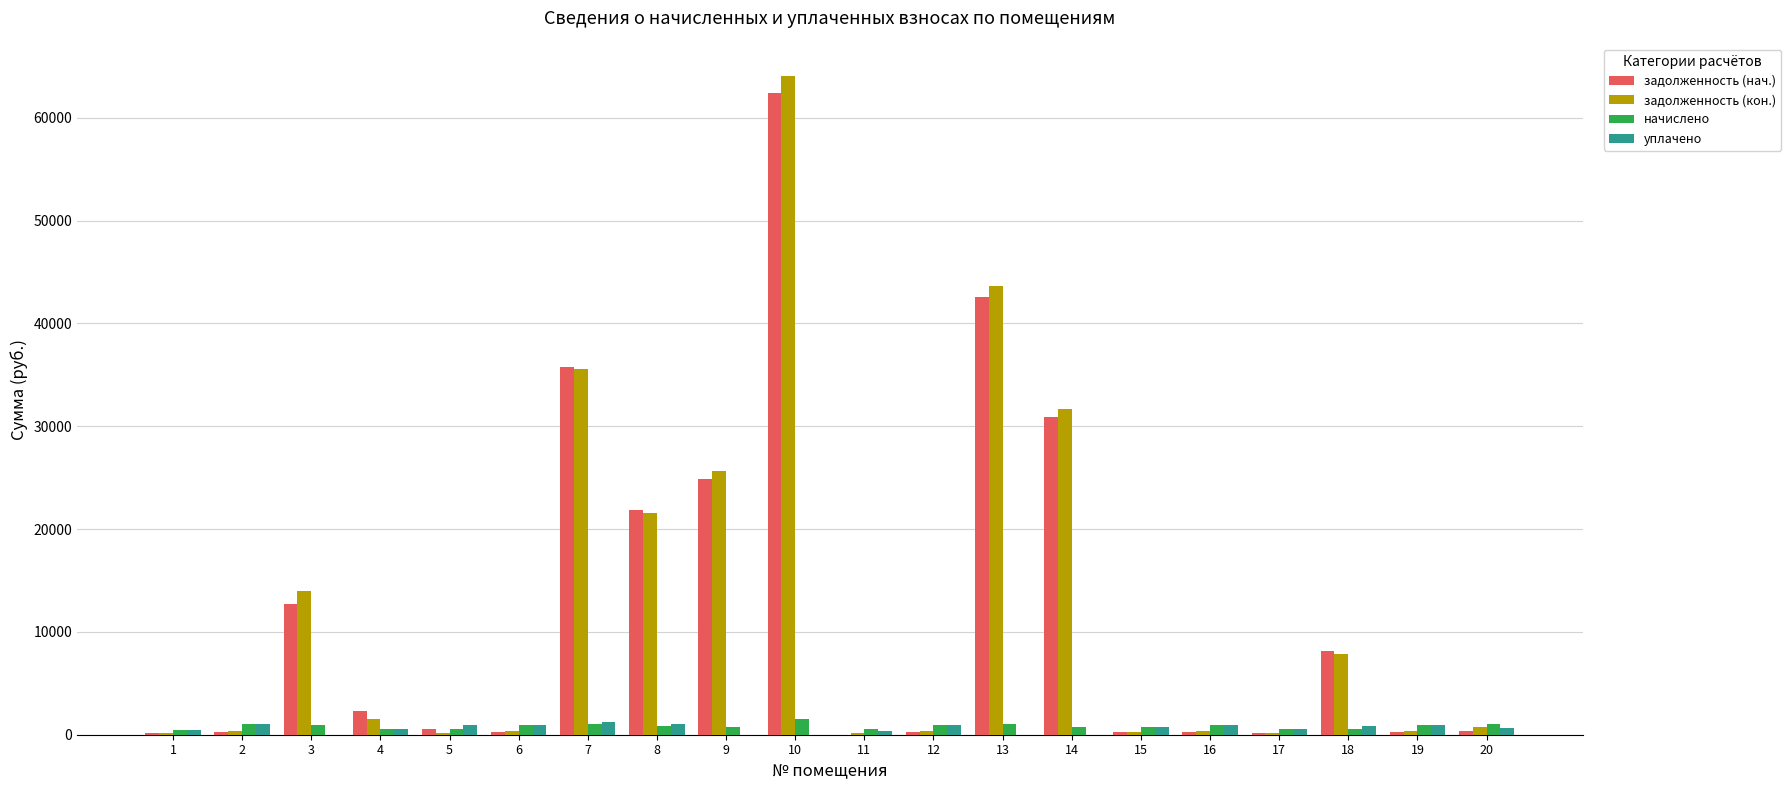

What is the sum of the начислено values at 13 and 8?

1913.5